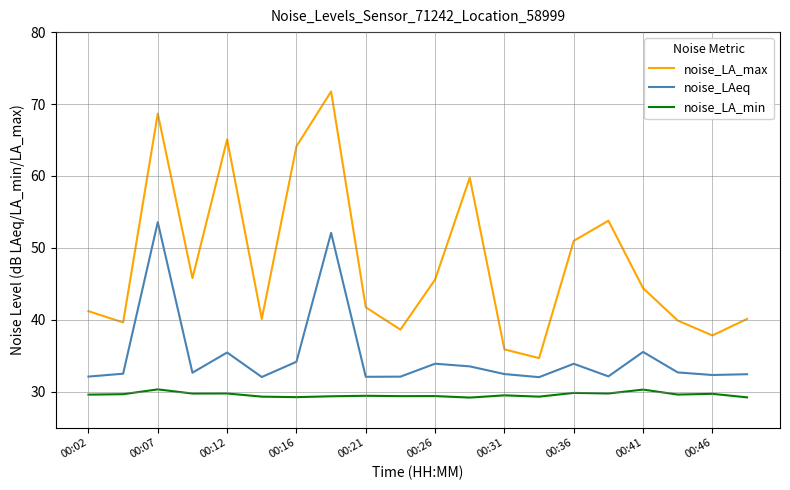

List the series in order of their peak value, lowest first.

noise_LA_min, noise_LAeq, noise_LA_max